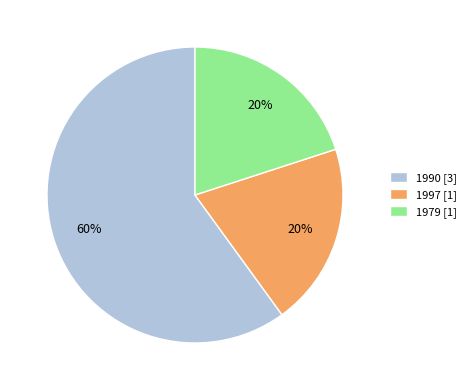

Which slice is the largest?

1990 [3]